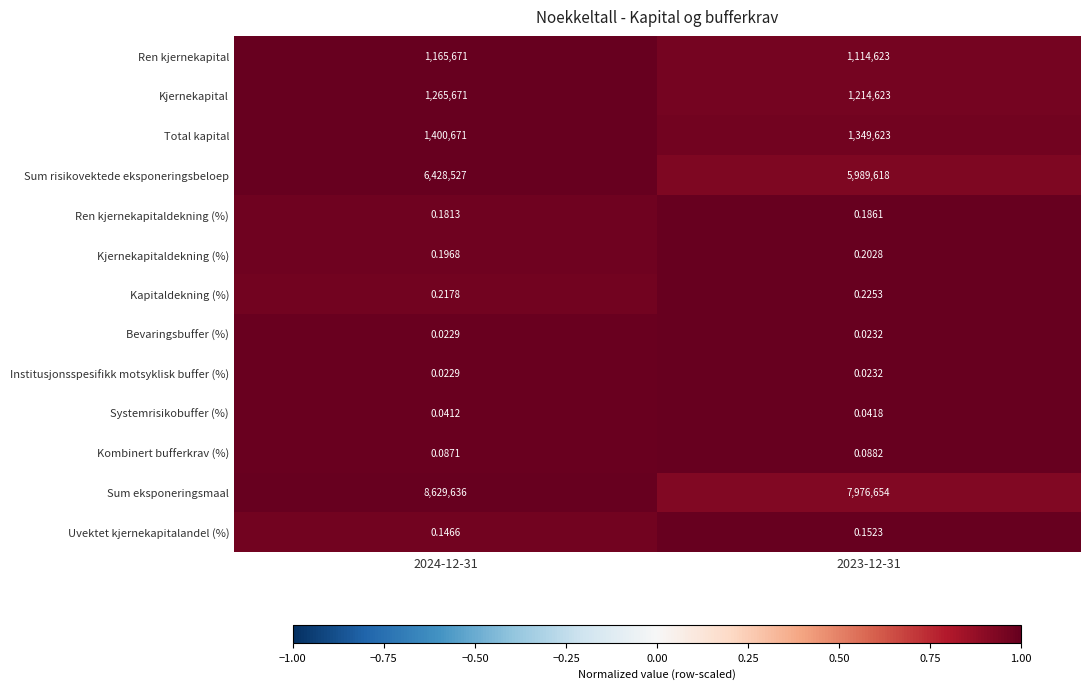

At how many categories does at least one series exceed 0?

2